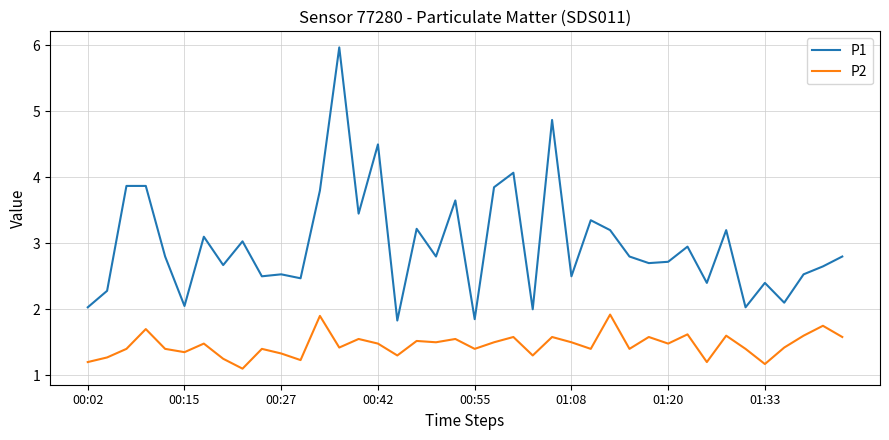

What is the greatest value displayed?

6.0